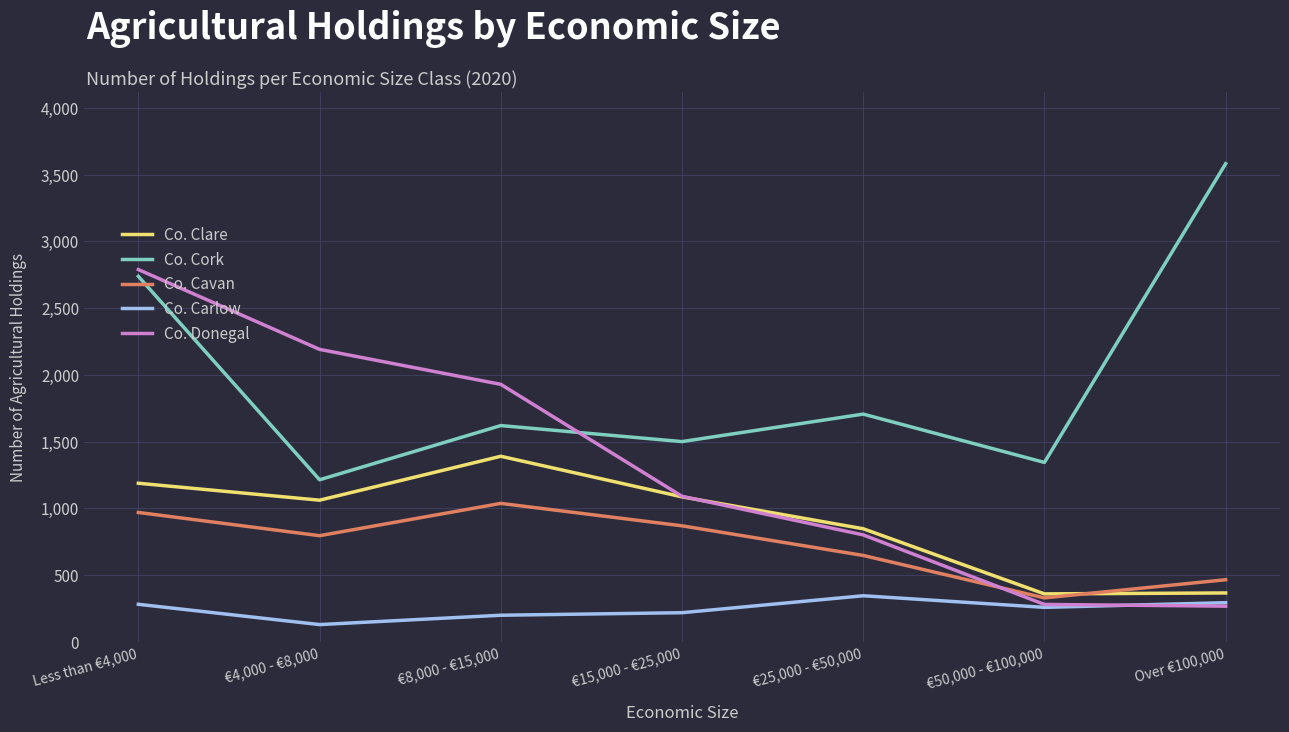

Where is Co. Cavan nearest to the value 683?

€25,000 - €50,000